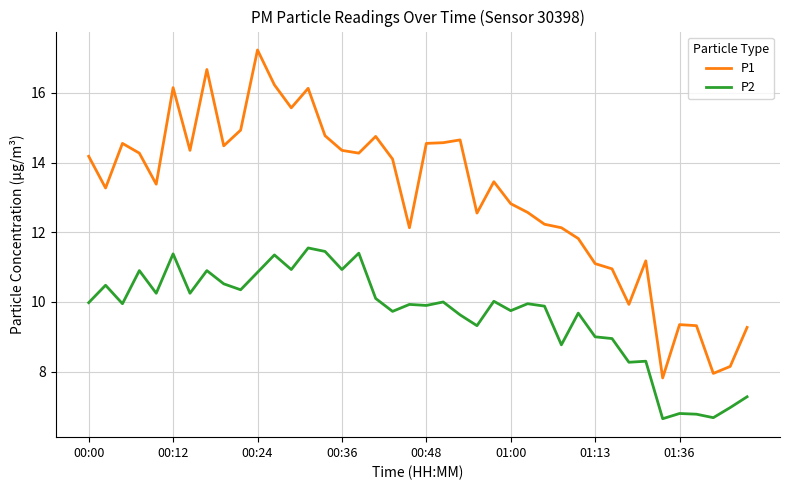

Which series has the largest total across all categories?

P1